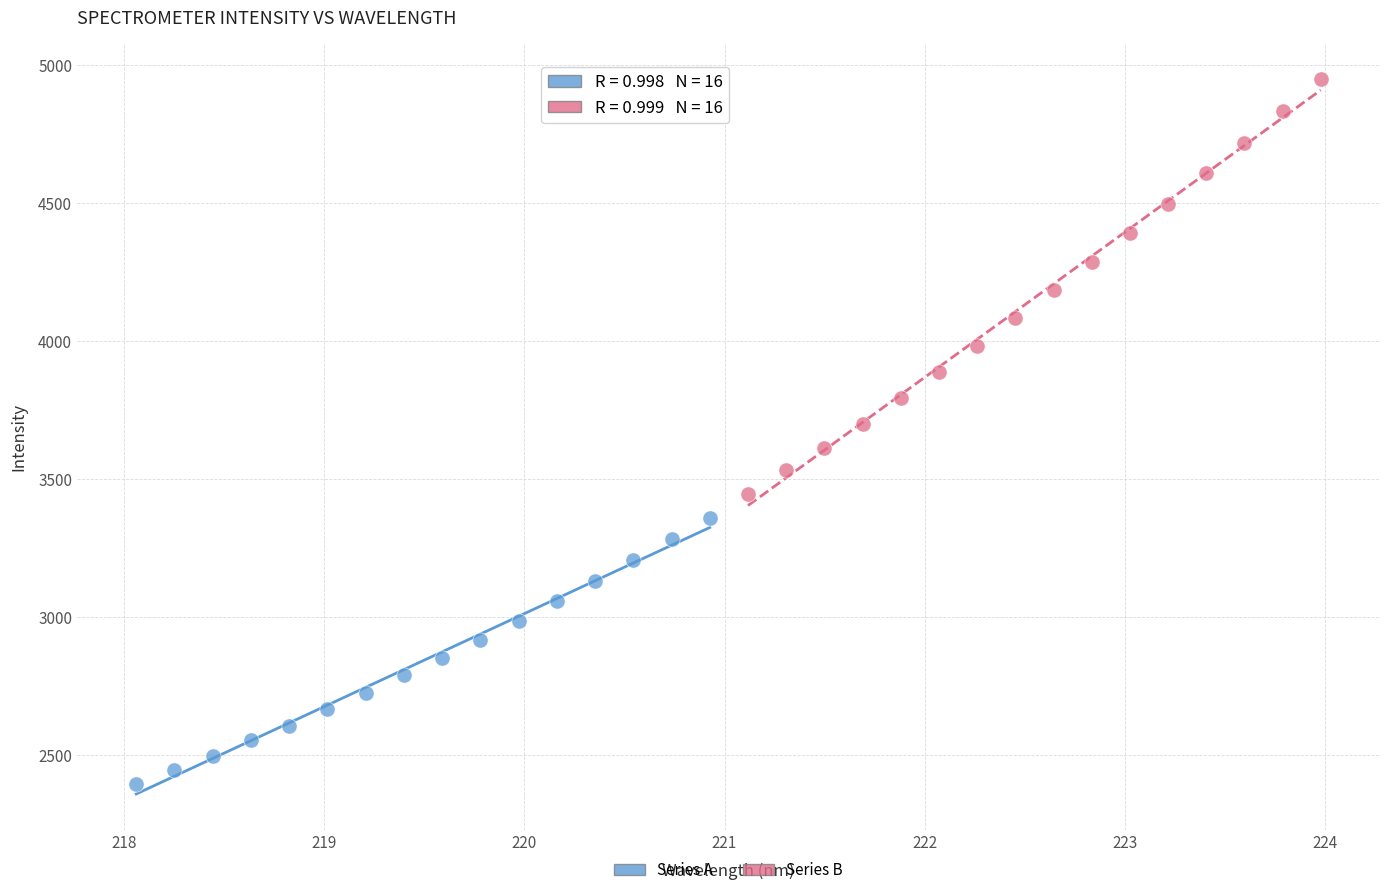

Which series contains the highest Y value?

Series B